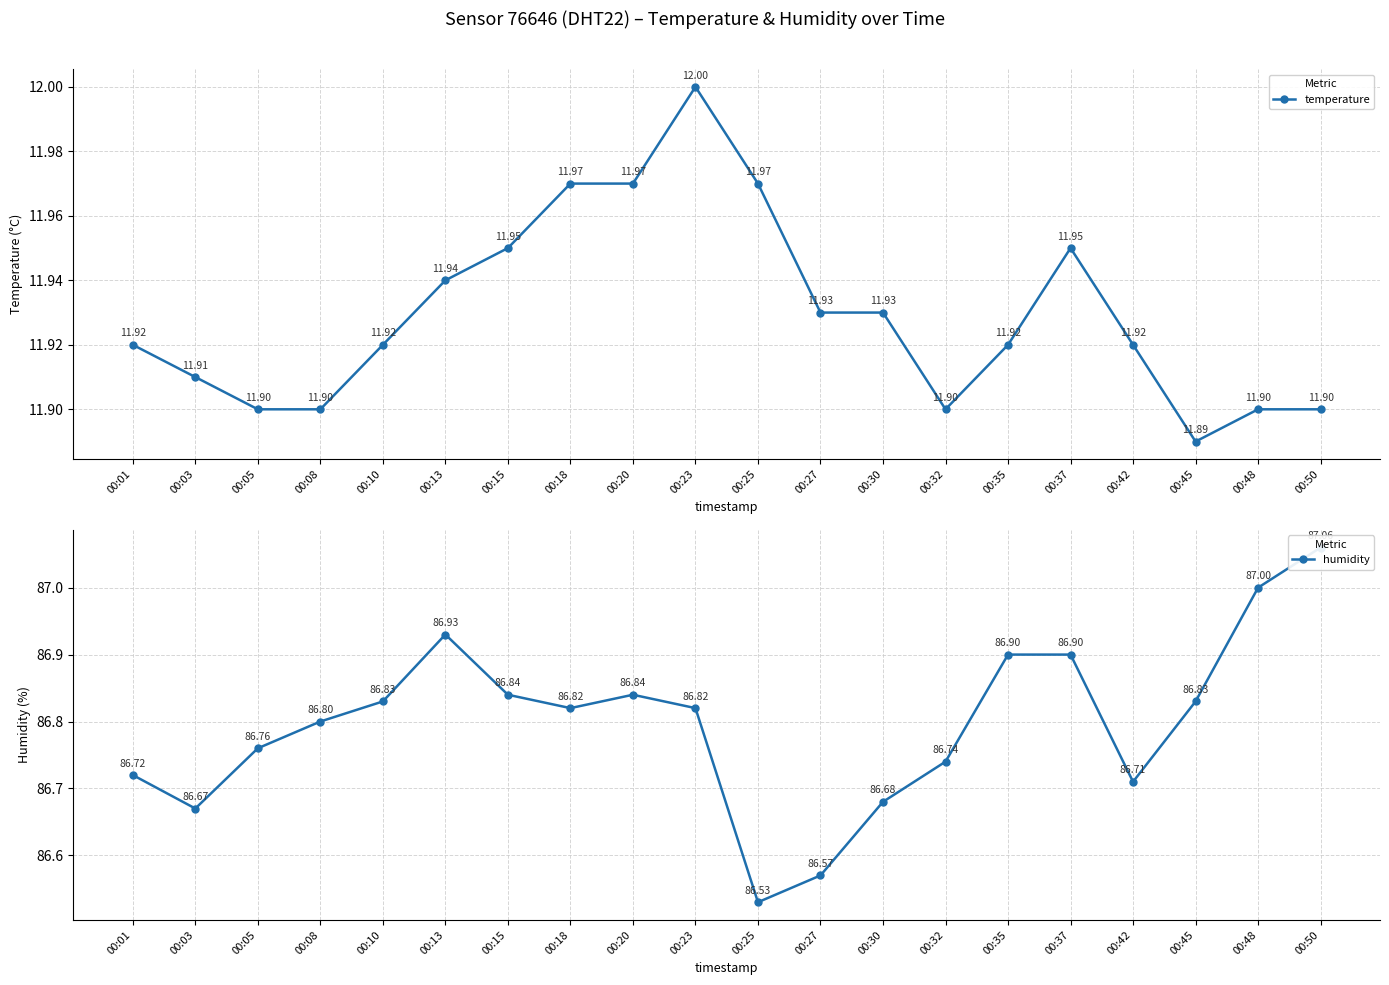

How many series are shown in this chart?

2